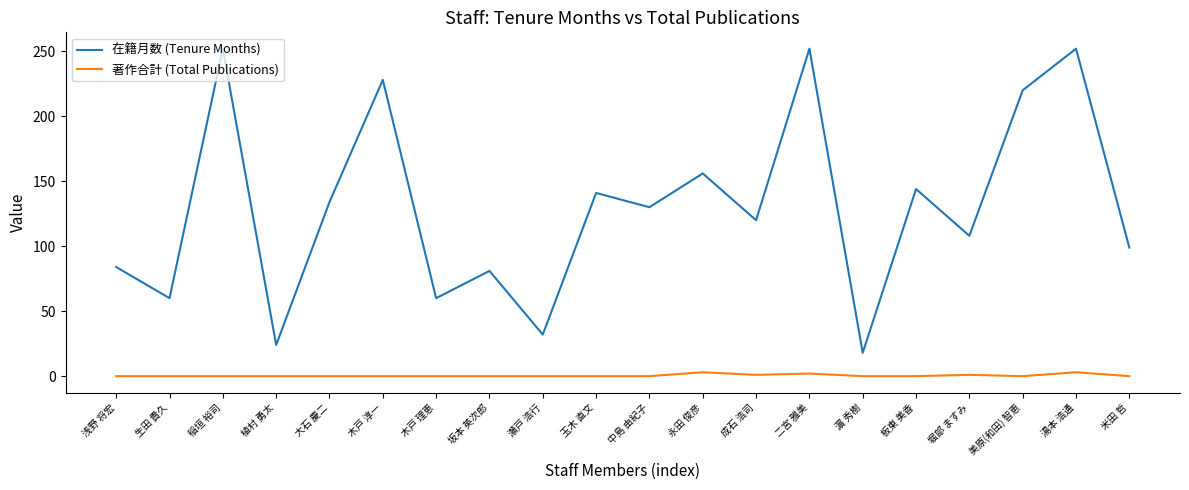

True or false: 在籍月数 (Tenure Months) and 著作合計 (Total Publications) cross at least once.

False